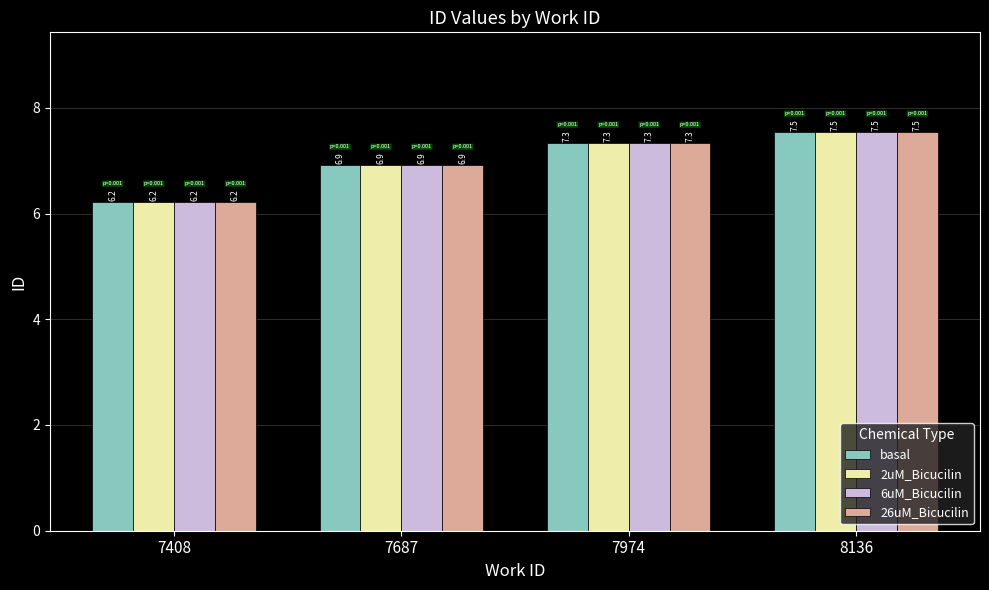

What is the lowest value of the 26uM_Bicucilin series?

6.2